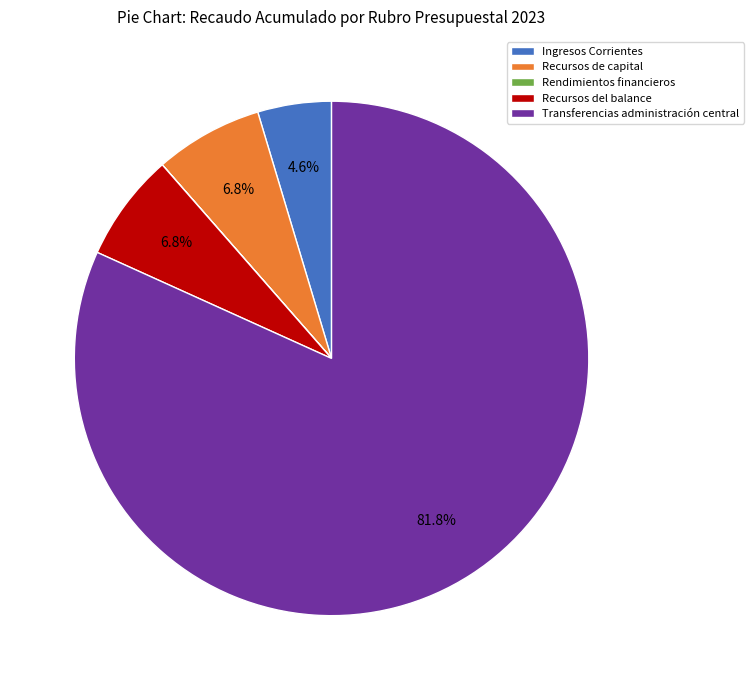

Which has a higher value, Transferencias administración central or Ingresos Corrientes?

Transferencias administración central